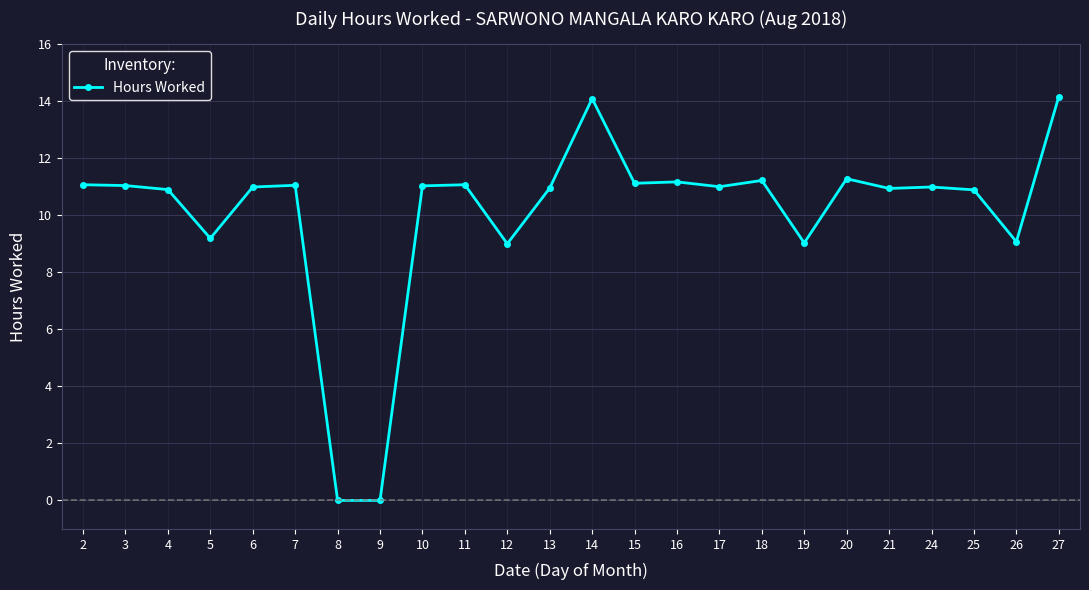

What is the sum of the values at 5 and 11?

20.3